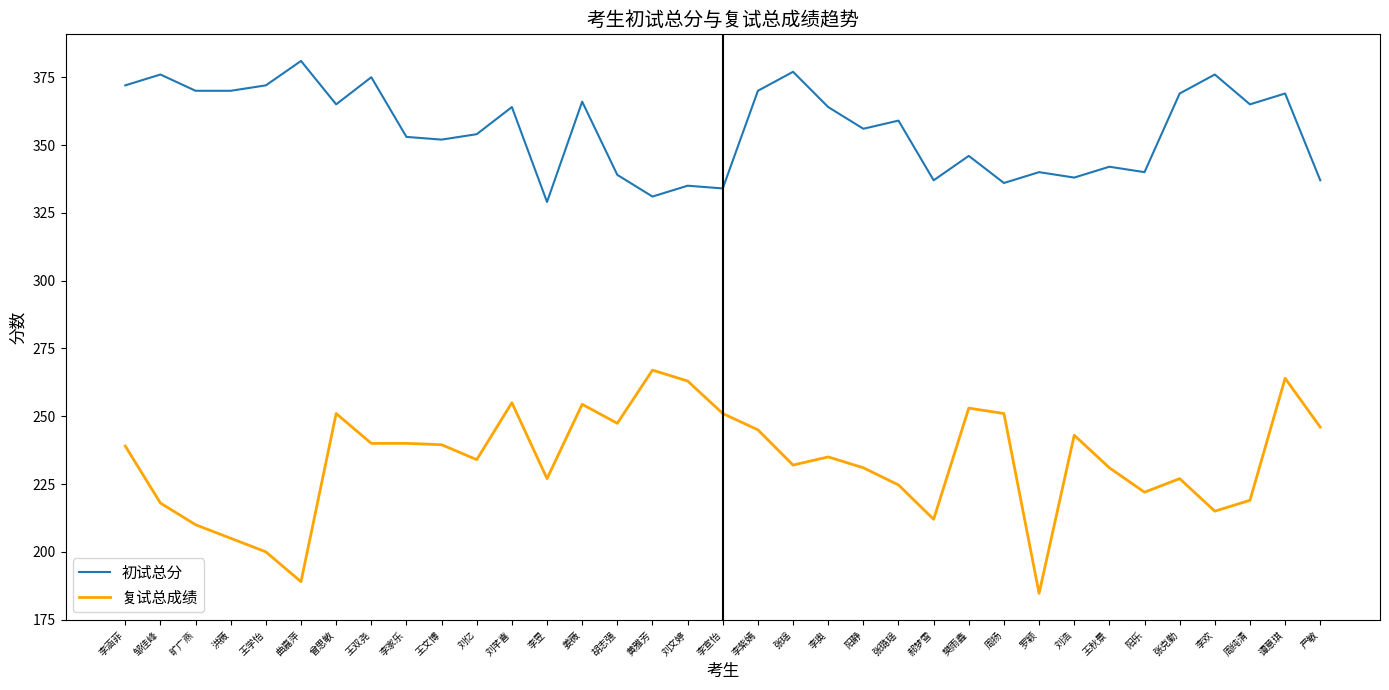

At which category does 初试总分 reach its first local peak?

邹佳峰